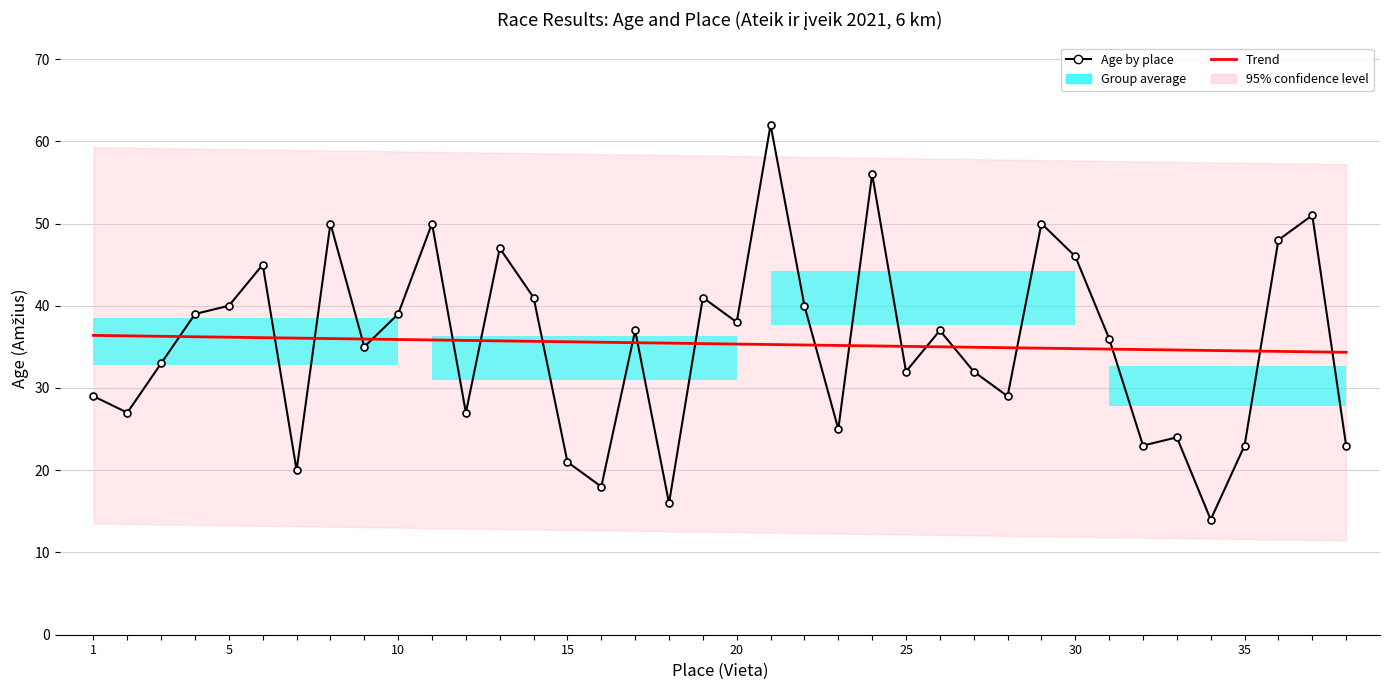

What is the difference between the second highest and second lowest values in the Trend series?

1.9